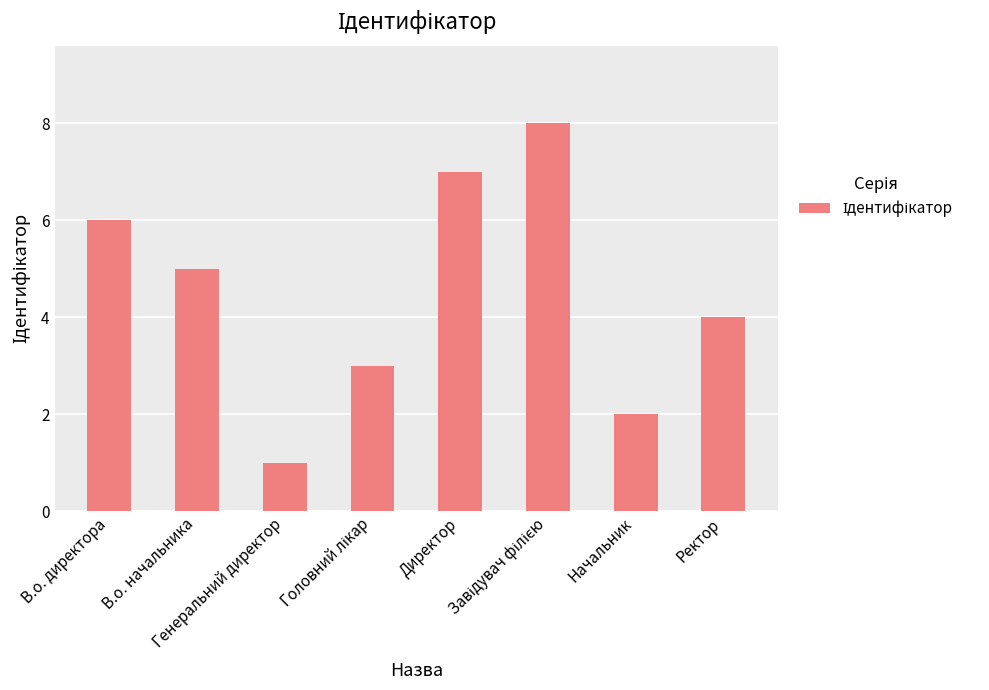

What is the change in value from Генеральний директор to Ректор?

+3